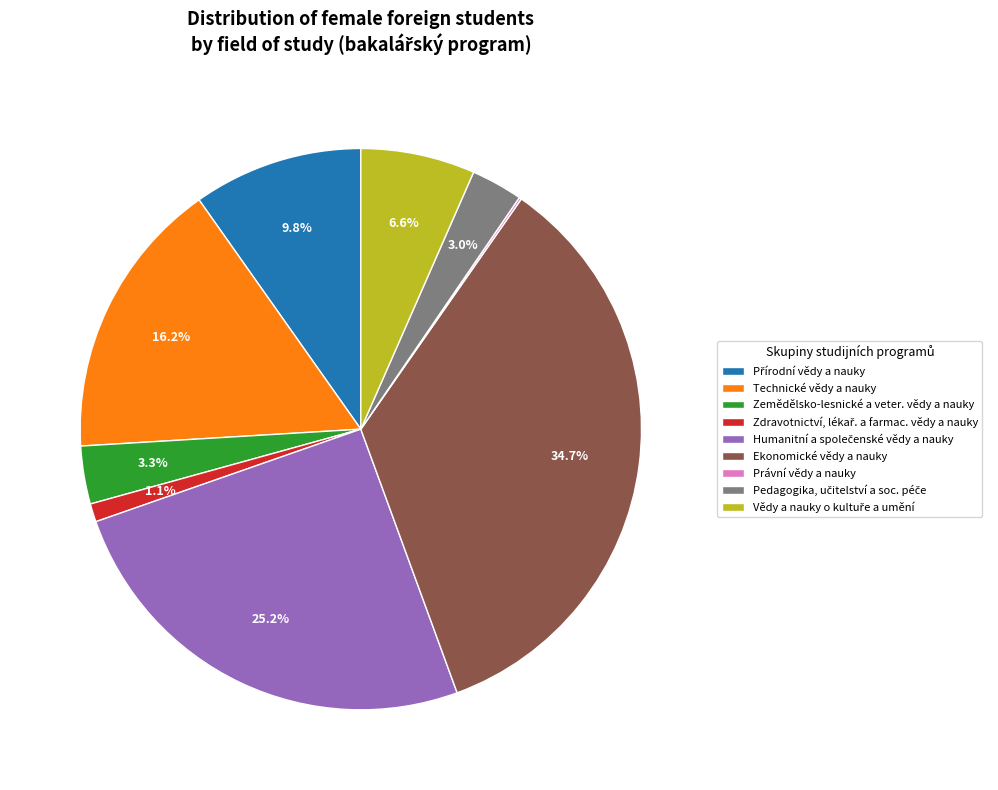

What is the largest slice in the pie chart?

Ekonomické vědy a nauky